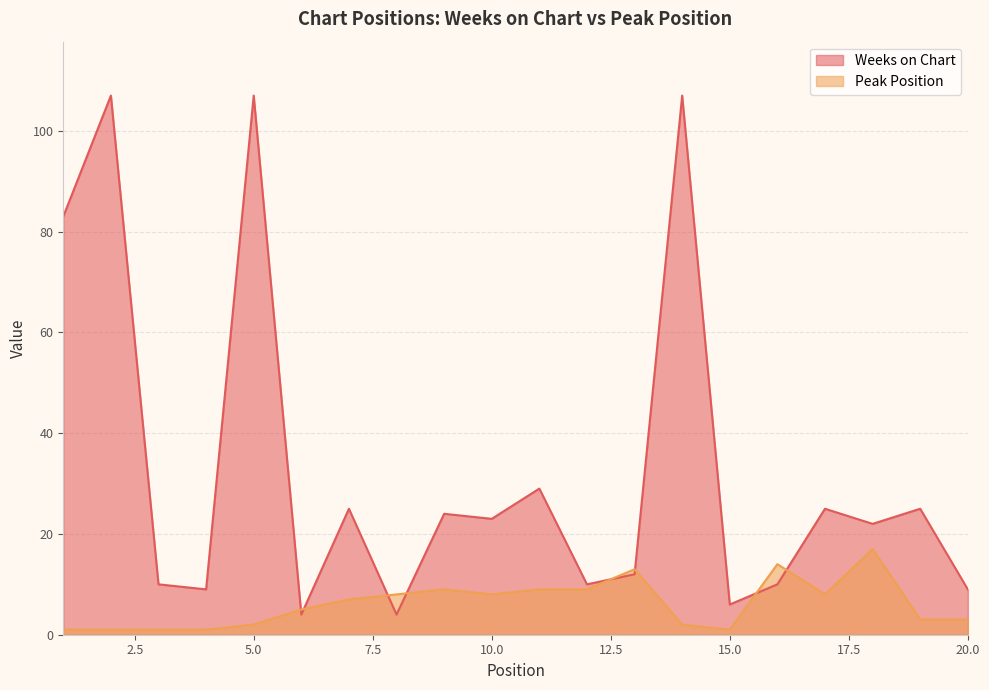

How many intersections are there between Weeks on Chart and Peak Position?

8